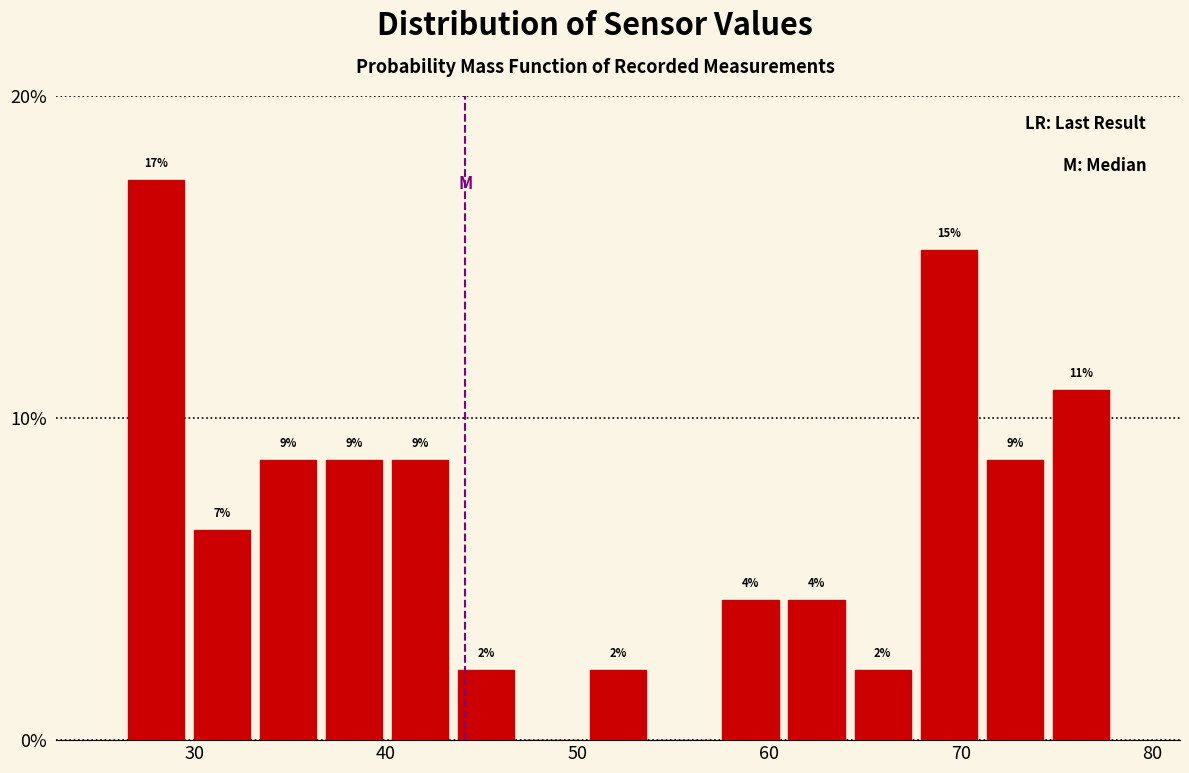

Read against the x-axis, roughly where is the centre of the tallest bar?

28